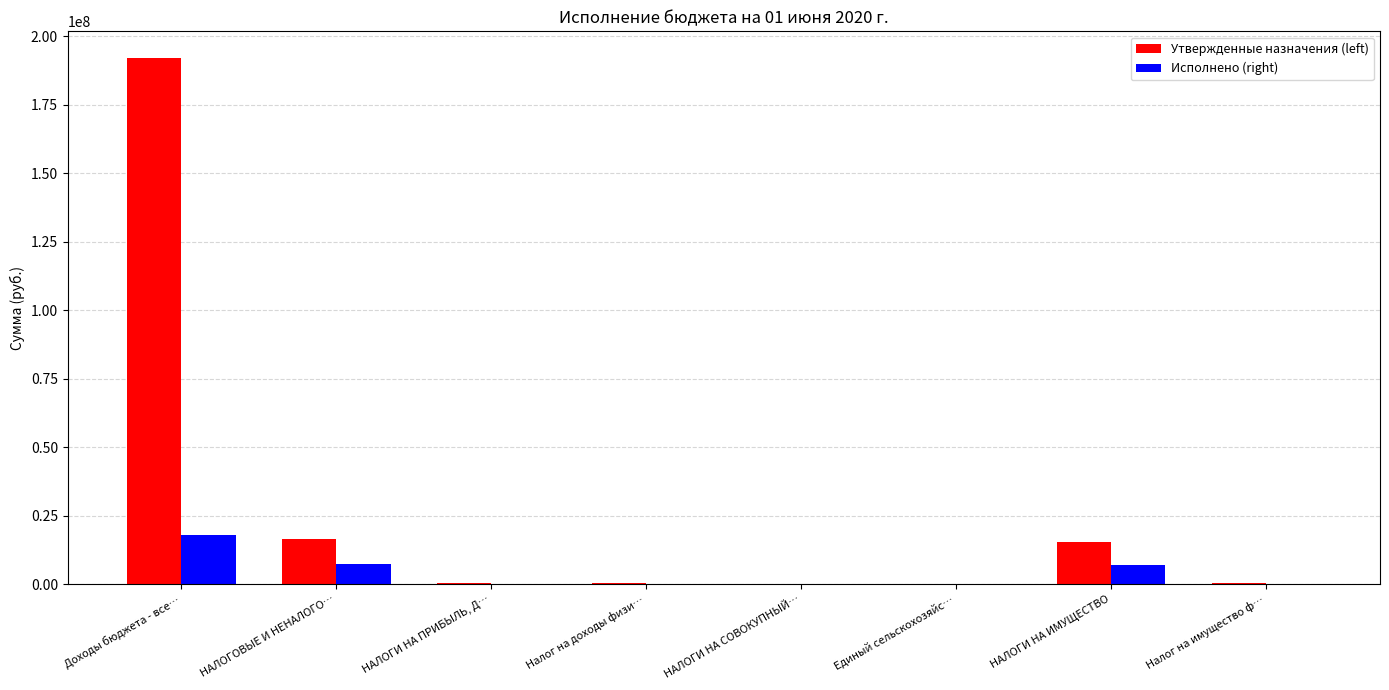

At which label does Исполнено (right) reach its peak?

Доходы бюджета - все…